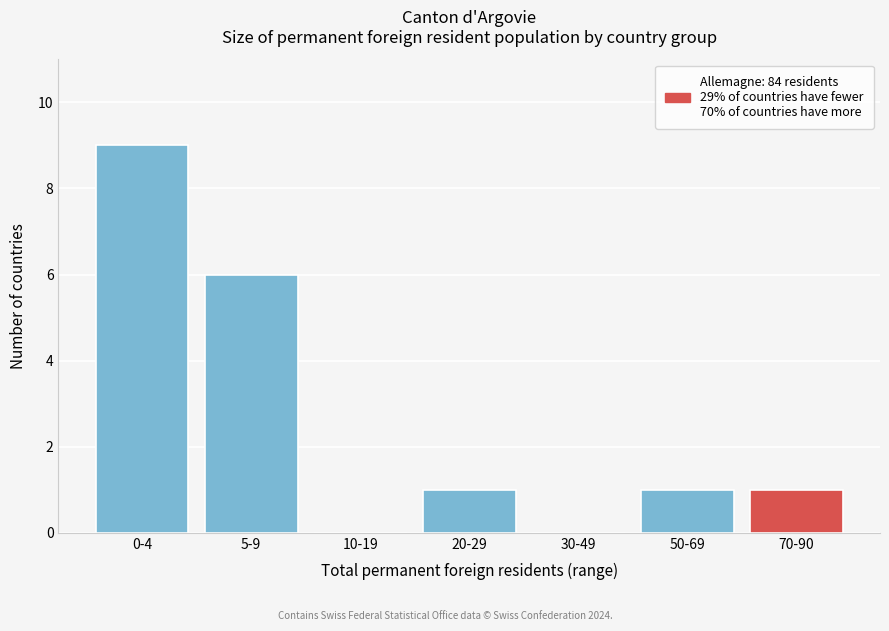

Reading left to right, transcribe all the data shown in this chart.

0-4=9	5-9=6	10-19=0	20-29=1	30-49=0	50-69=1	70-90=1